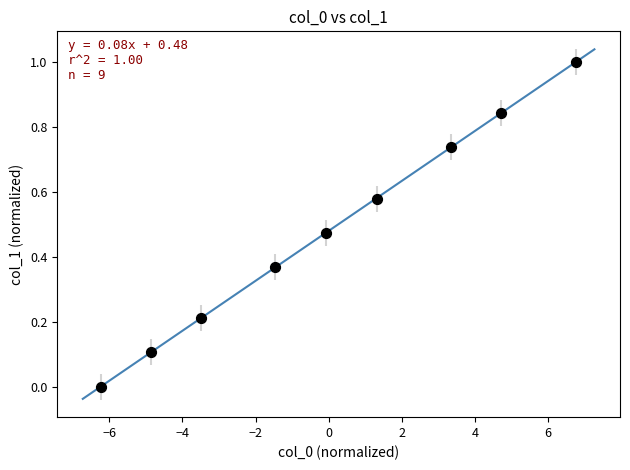

What is the range of X values (max minus min)?

13.0